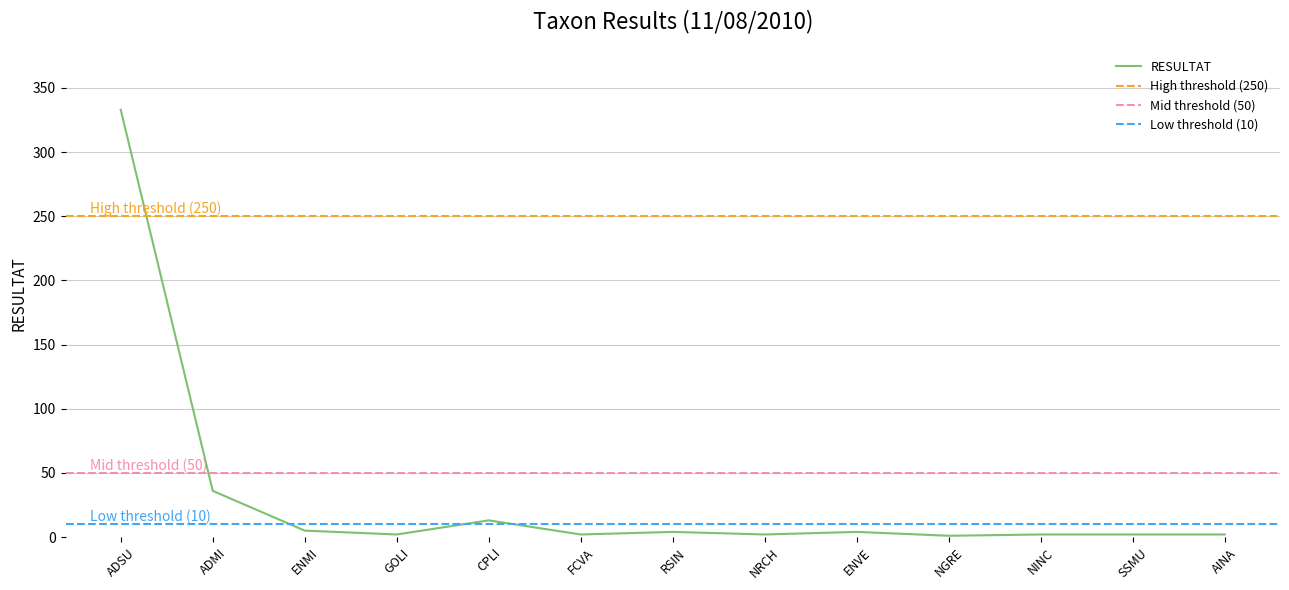

What is the maximum value shown in the chart?

333